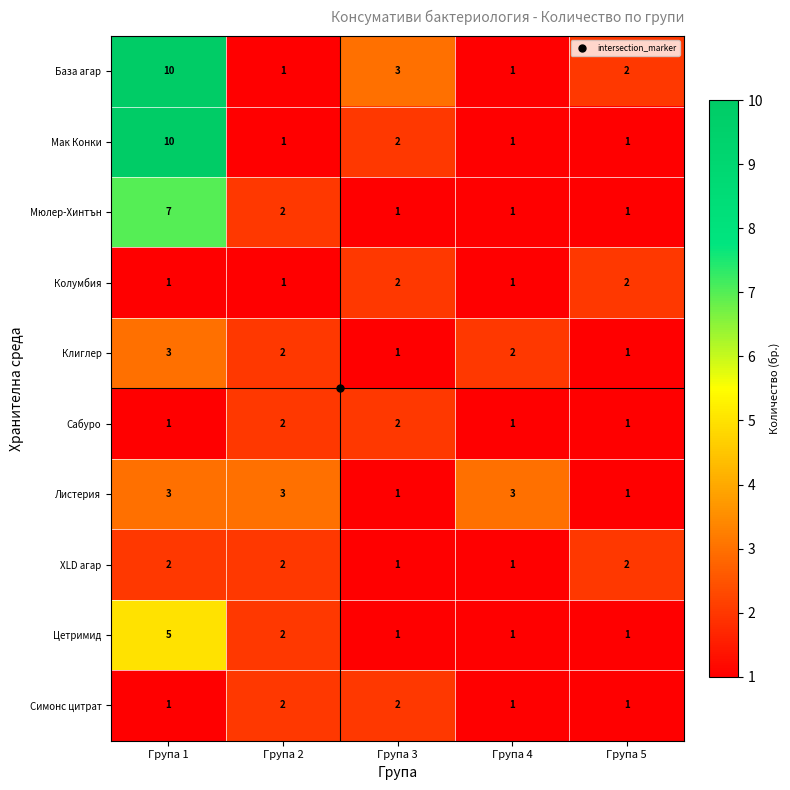

Which series has the largest total across all categories?

База агар